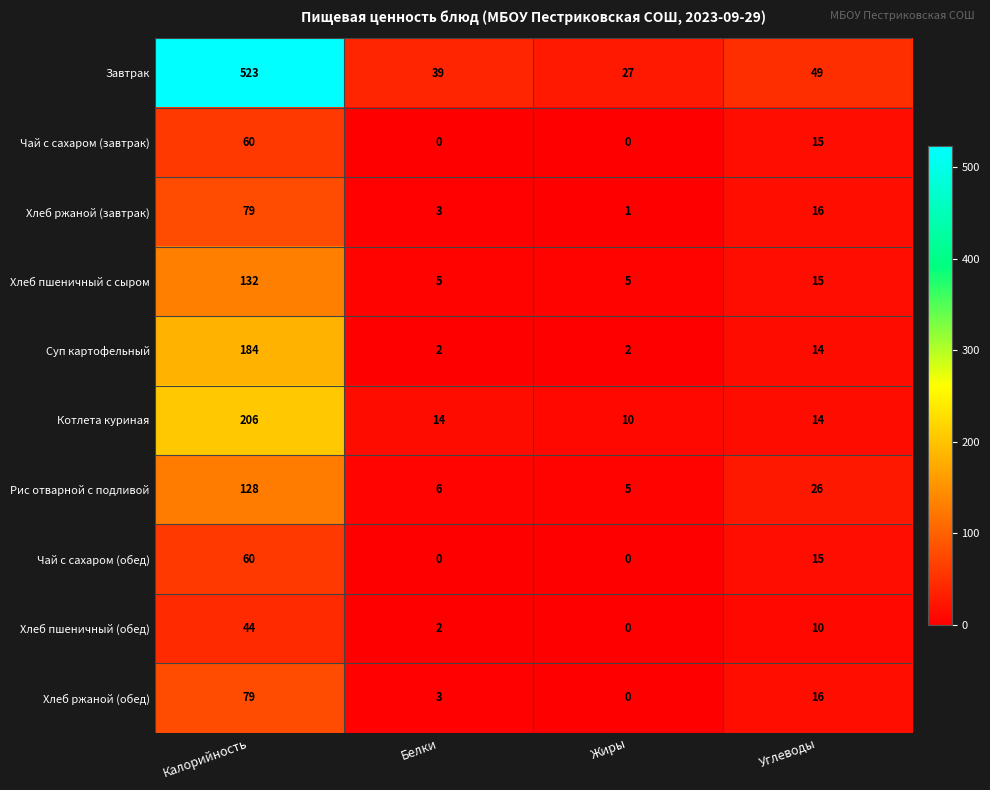

True or false: Хлеб ржаной (завтрак) has a value of 5 at Белки.

False